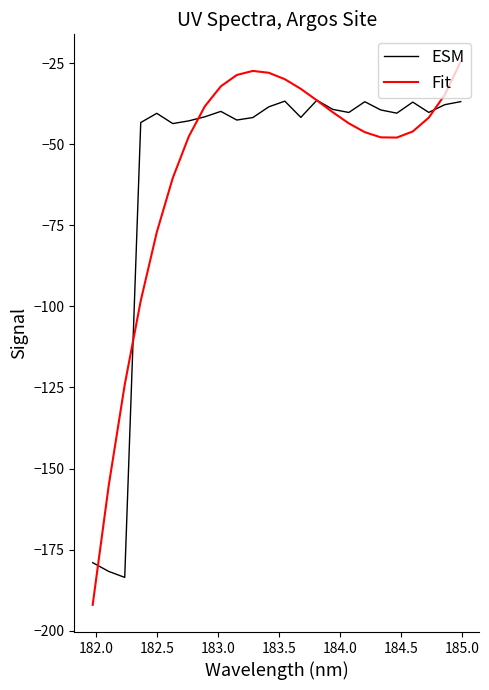

What is the maximum value for ESM?

-36.4